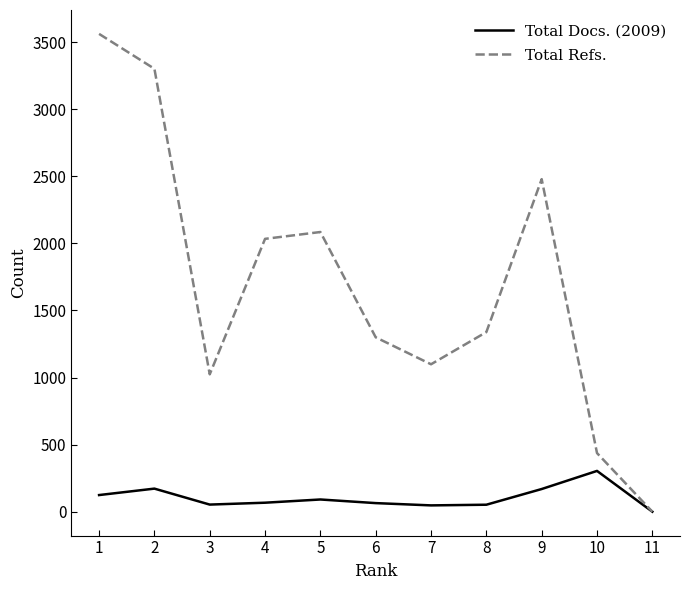

Which series has the largest total across all categories?

Total Refs.